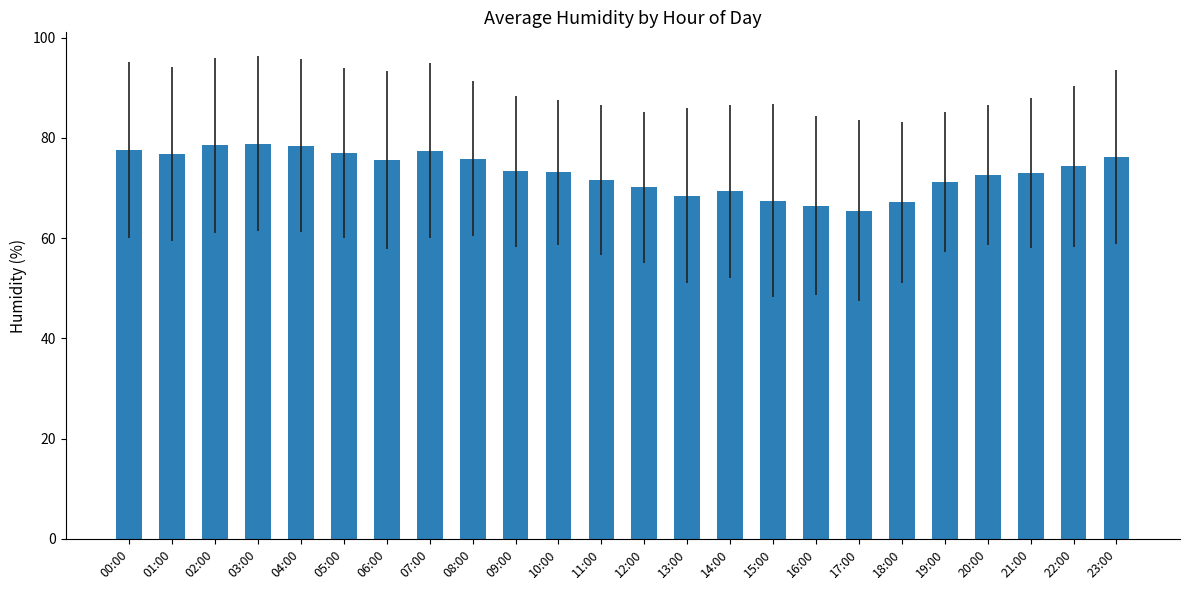

Between 08:00 and 14:00, which is larger?

08:00